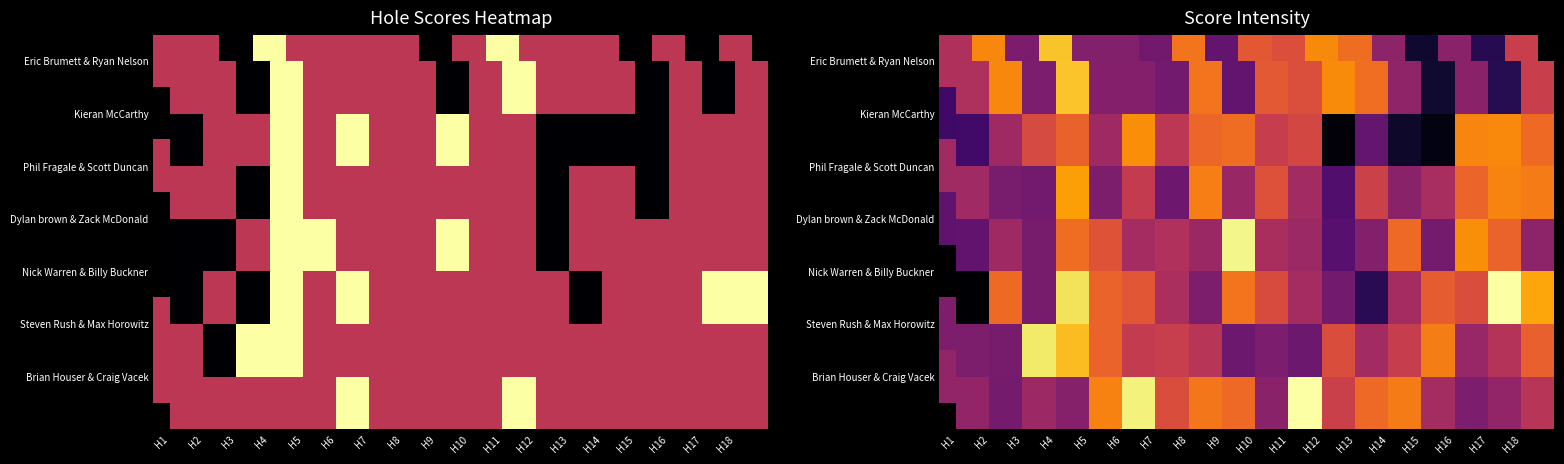

How many data points does each series have?

18